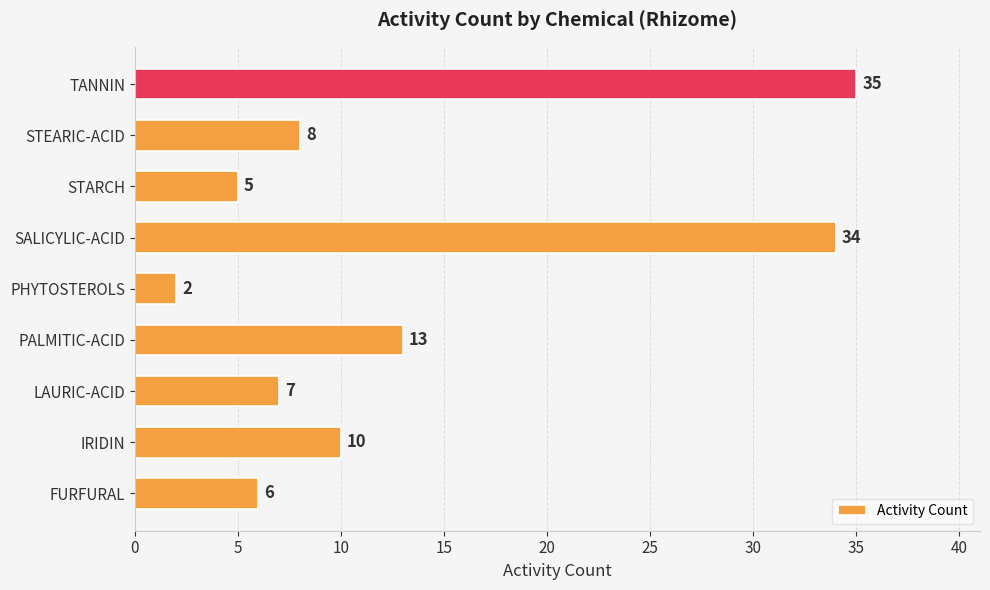

What is the maximum value shown in the chart?

35